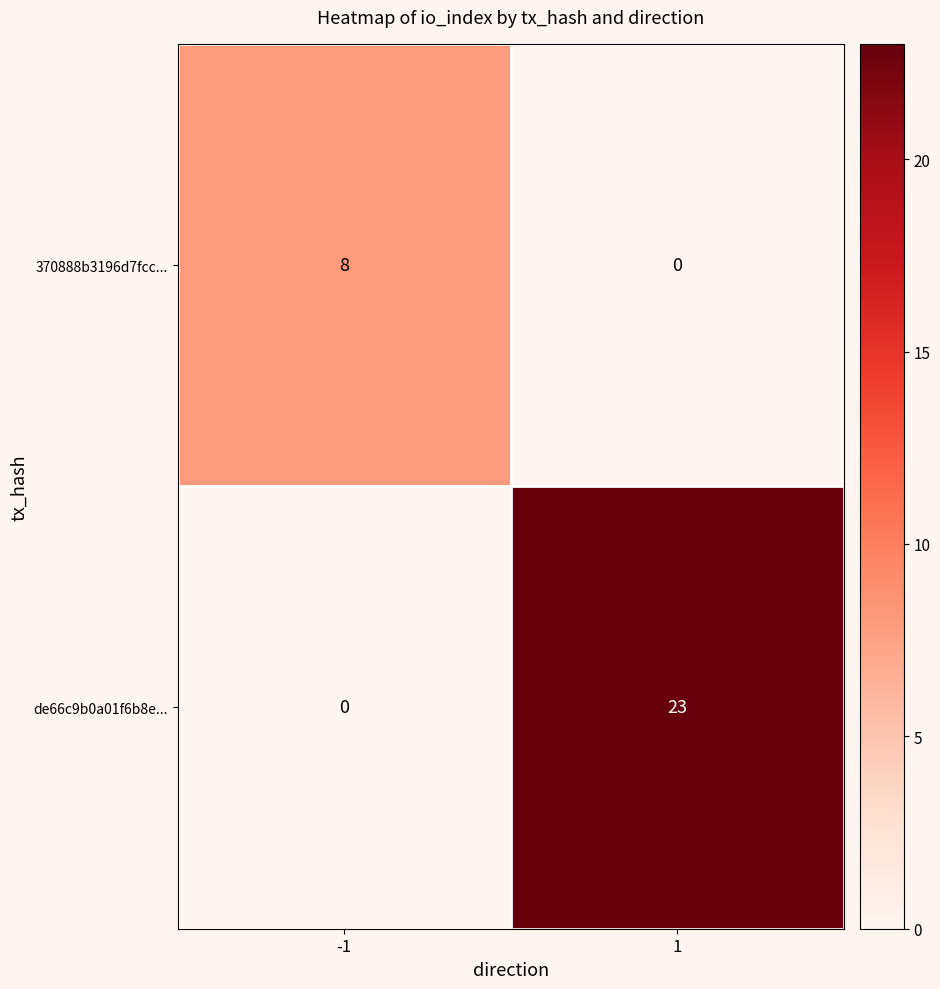

What is the sum of the de66c9b0a01f6b8e... values at -1 and 1?

23